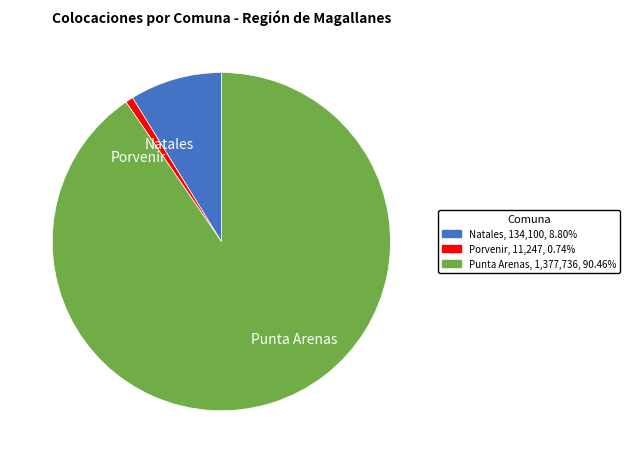

What is the majority slice?

Punta Arenas